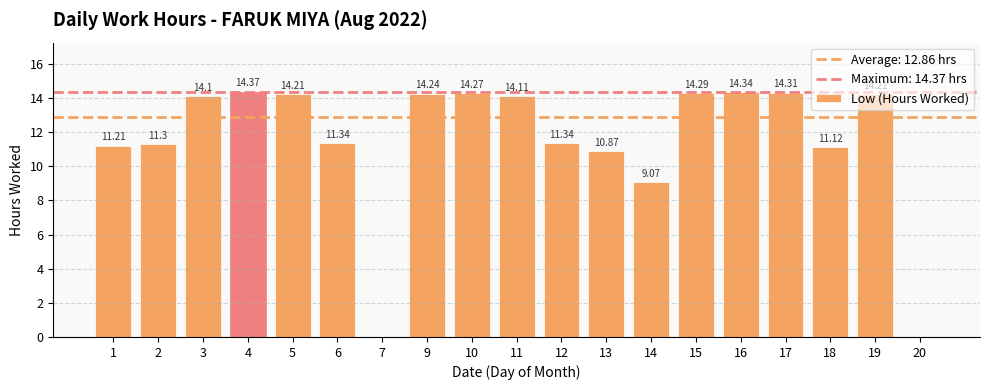

Is it true that the value at 5 is 14.2?

True